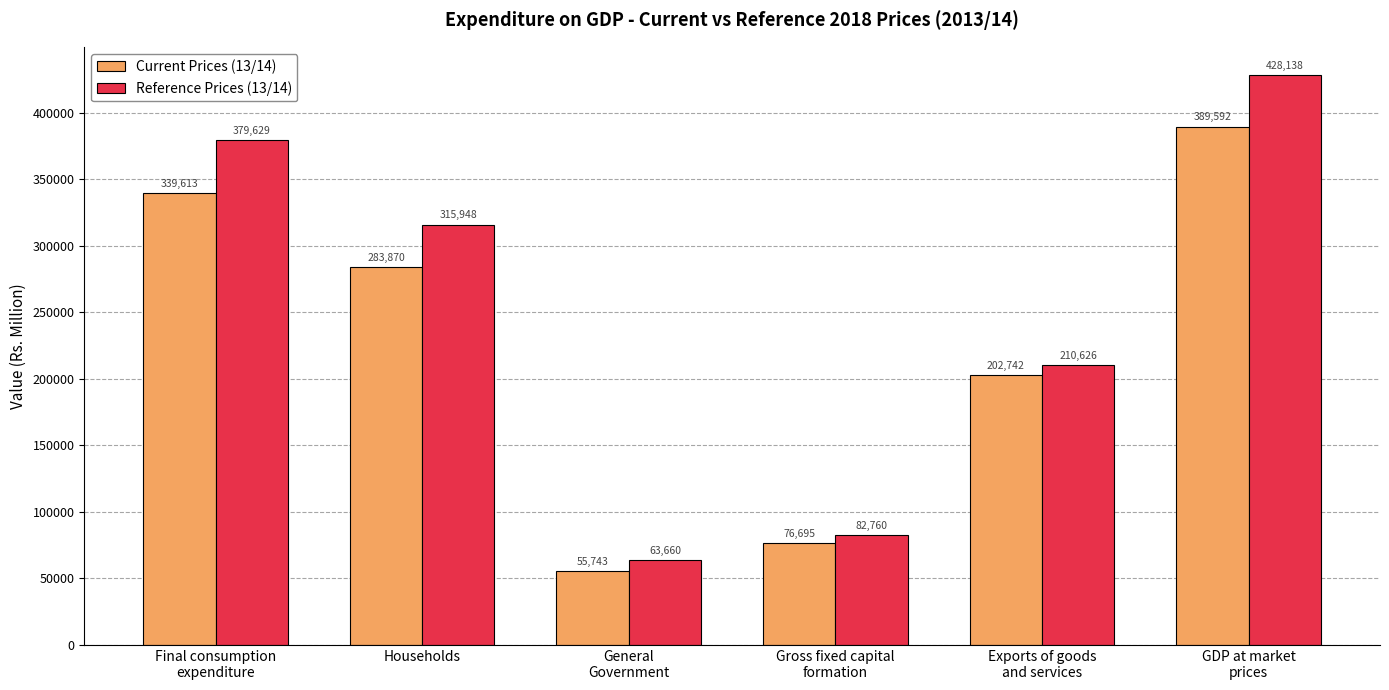

The Current Prices (13/14) series shows 14701 at General
Government. True or false?

False